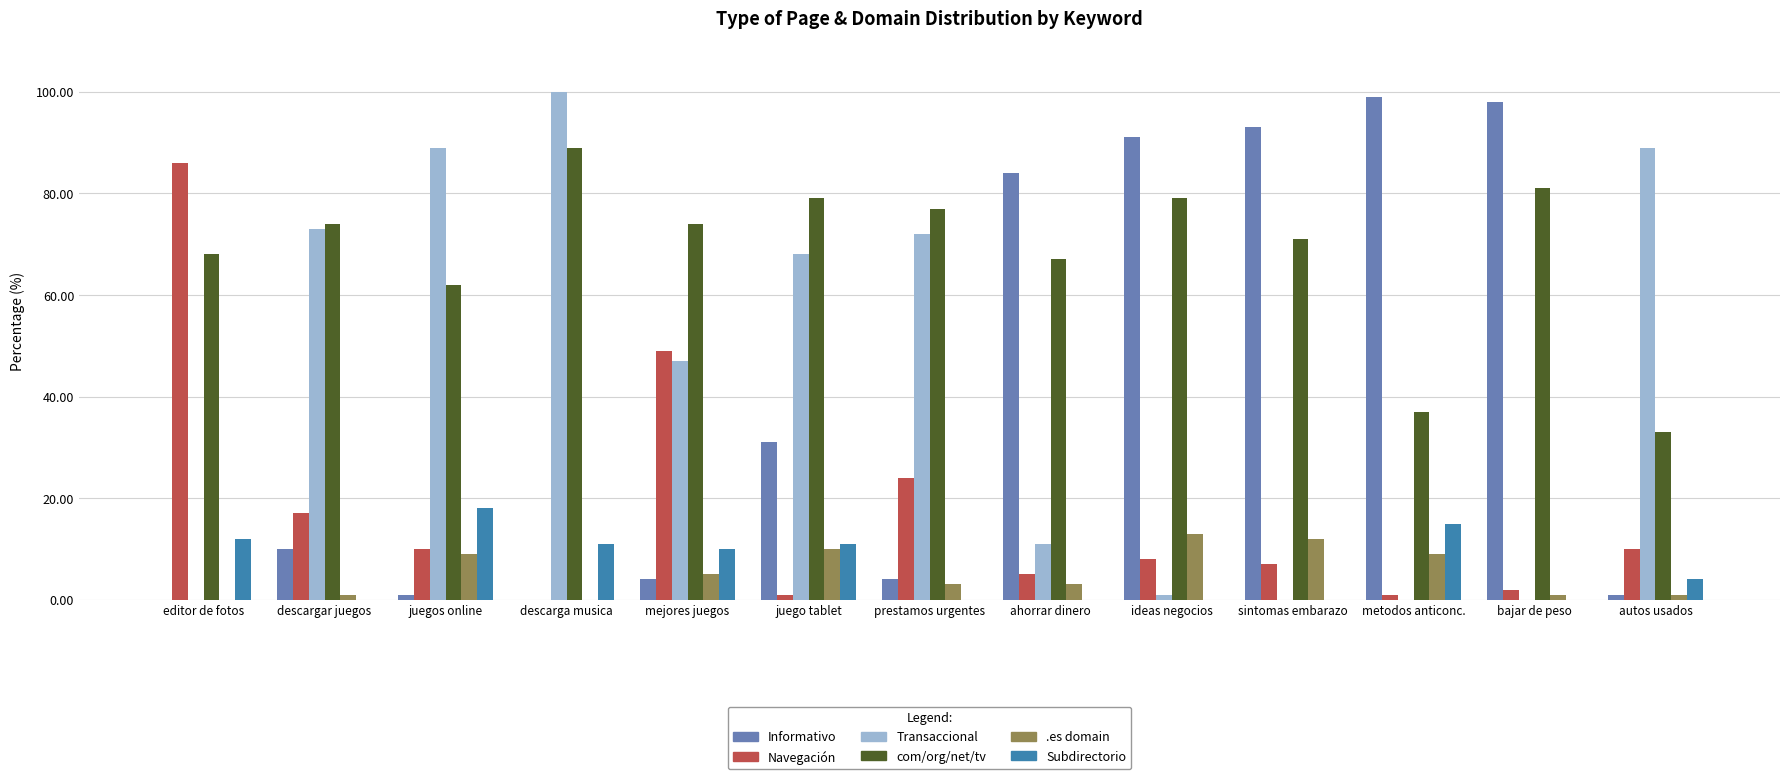

What is the maximum value shown in the chart?

100